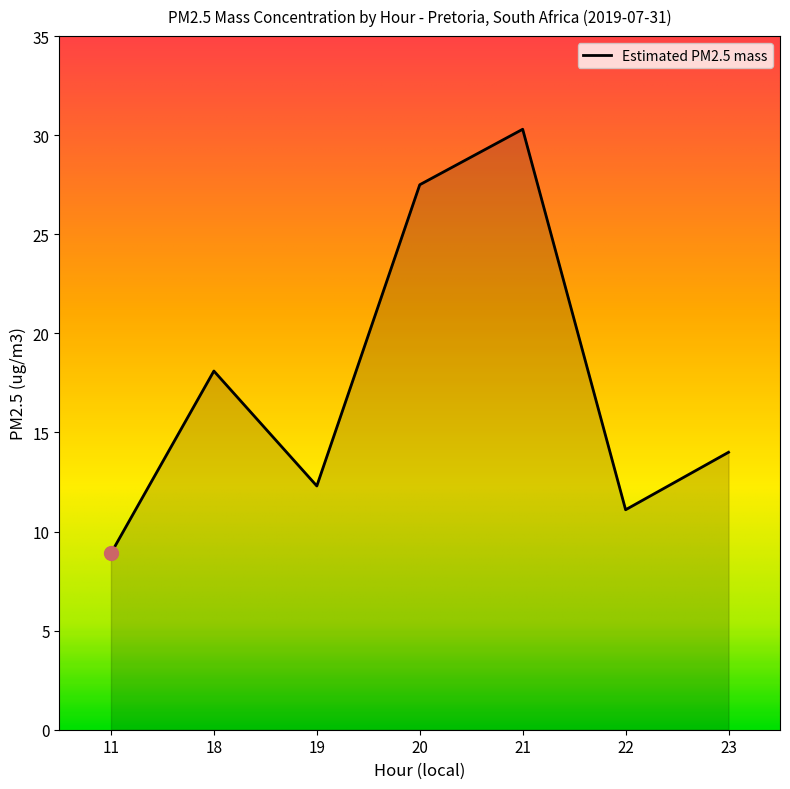

What is the smallest value displayed?

8.9